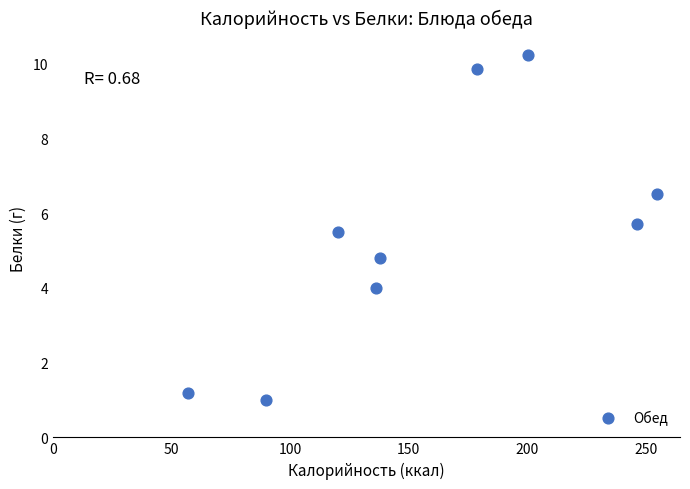

What Y value in the scatter plot is closest to 5?

4.8